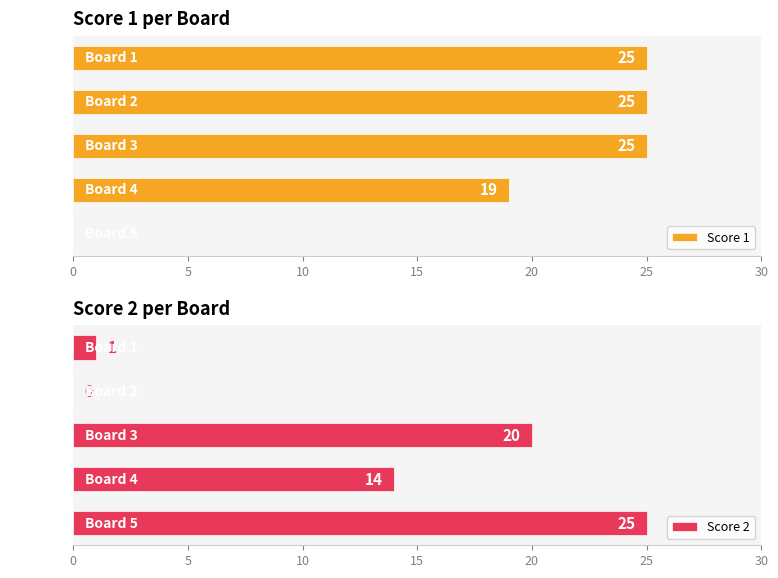

What is the sum of the Score 2 values at Board 3 and Board 5?

45